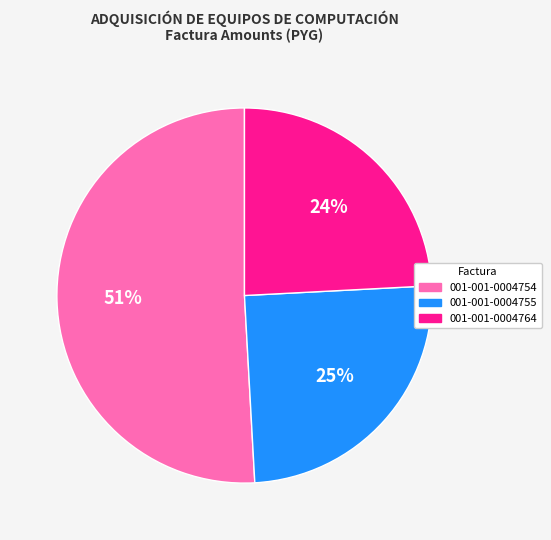

To the nearest percent, what portion does 001-001-0004764 represent?

24%